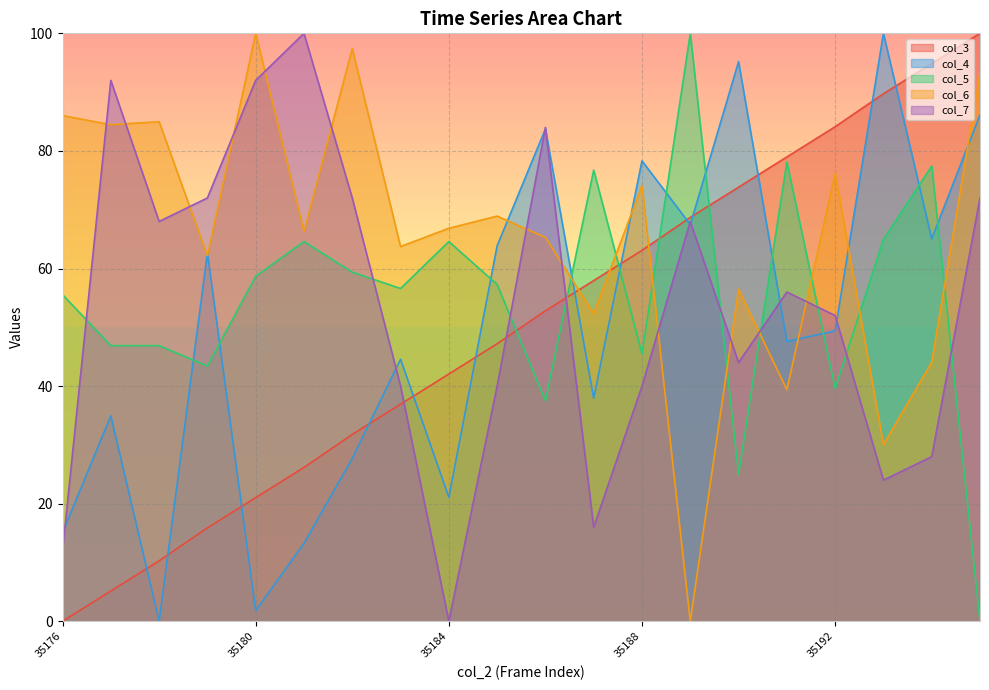

At which label does col_3 first exceed 52?

35186